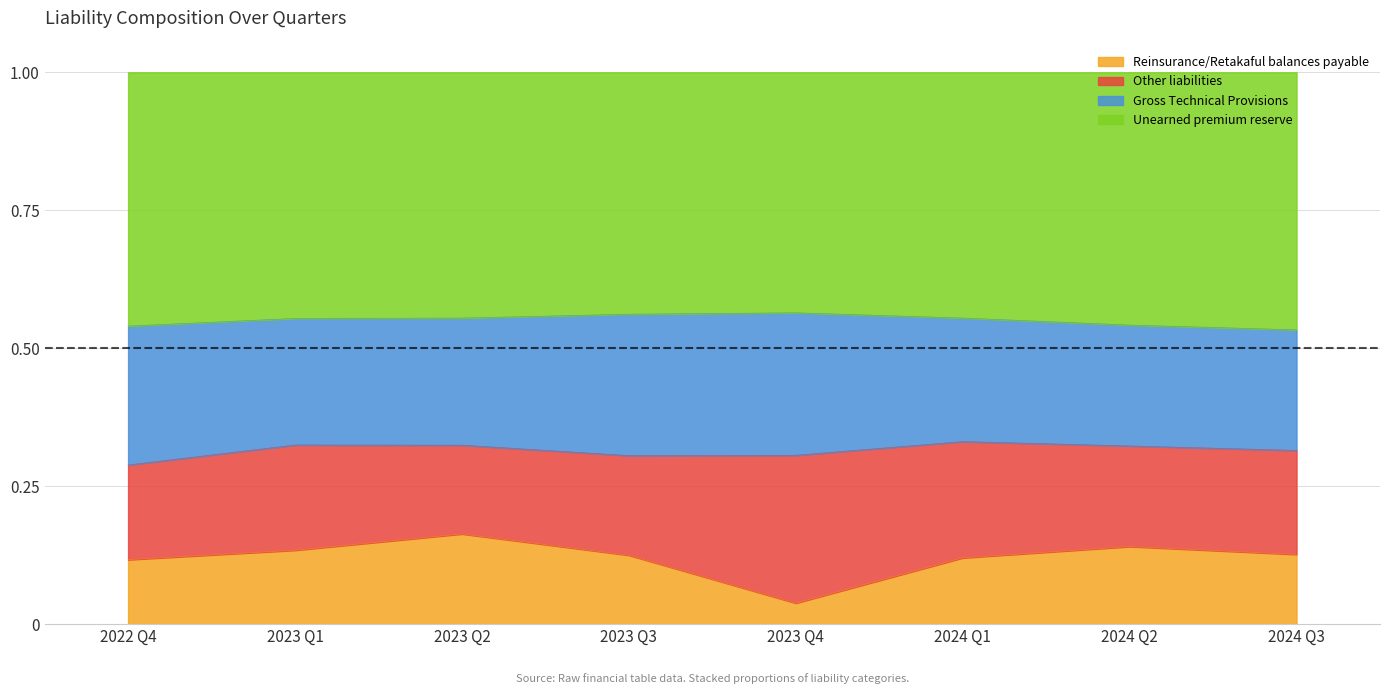

What is the total value across all series at 2023 Q3?

1.0